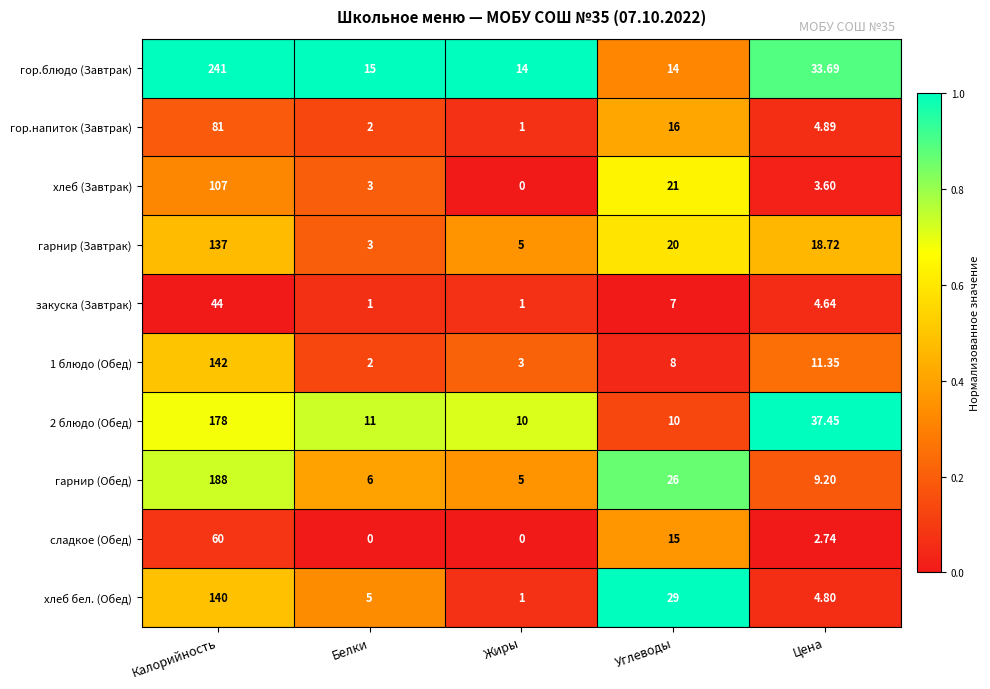

How many distinct data groups are displayed?

10